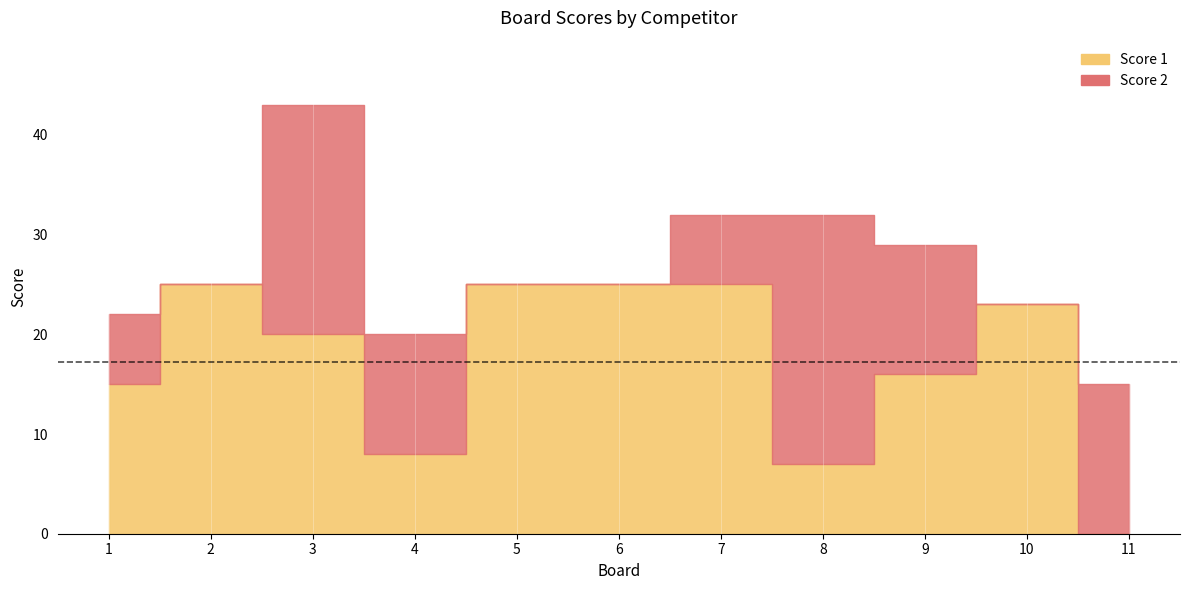

Reading right to left, list all the values displayed in this chart.

Score 1: 11=0	10=23	9=16	8=7	7=25	6=25	5=25	4=8	3=20	2=25	1=15
Score 2: 11=15	10=0	9=13	8=25	7=7	6=0	5=0	4=12	3=23	2=0	1=7